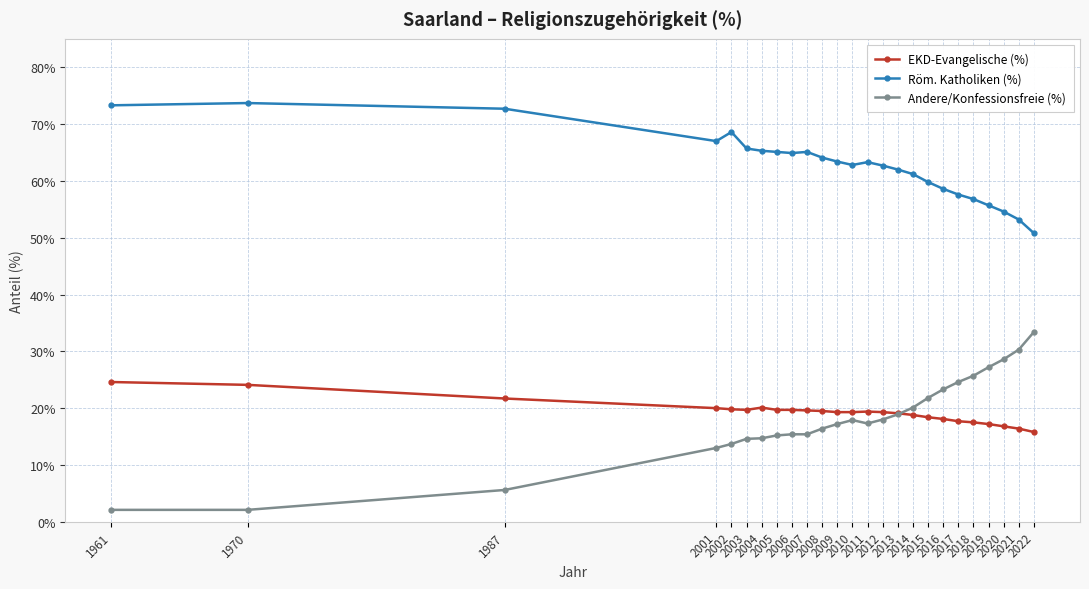

At 2006, list the series in order from largest to smallest.

Röm. Katholiken (%), EKD-Evangelische (%), Andere/Konfessionsfreie (%)